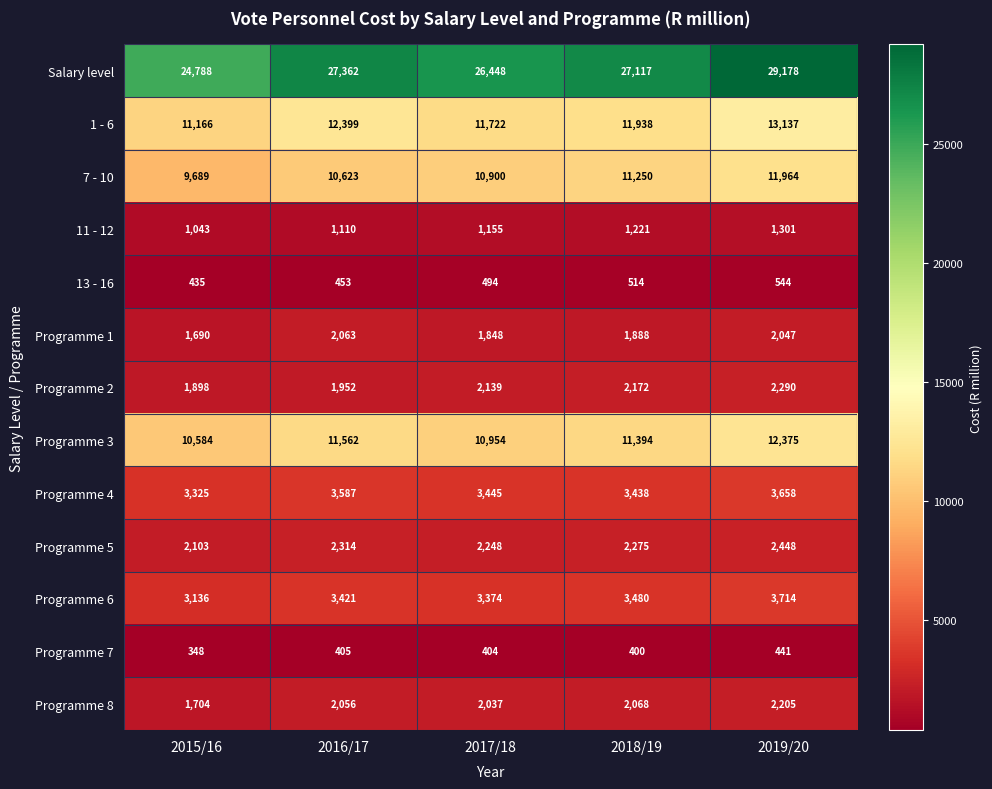

At which label is 13 - 16 closest to 489?

2017/18